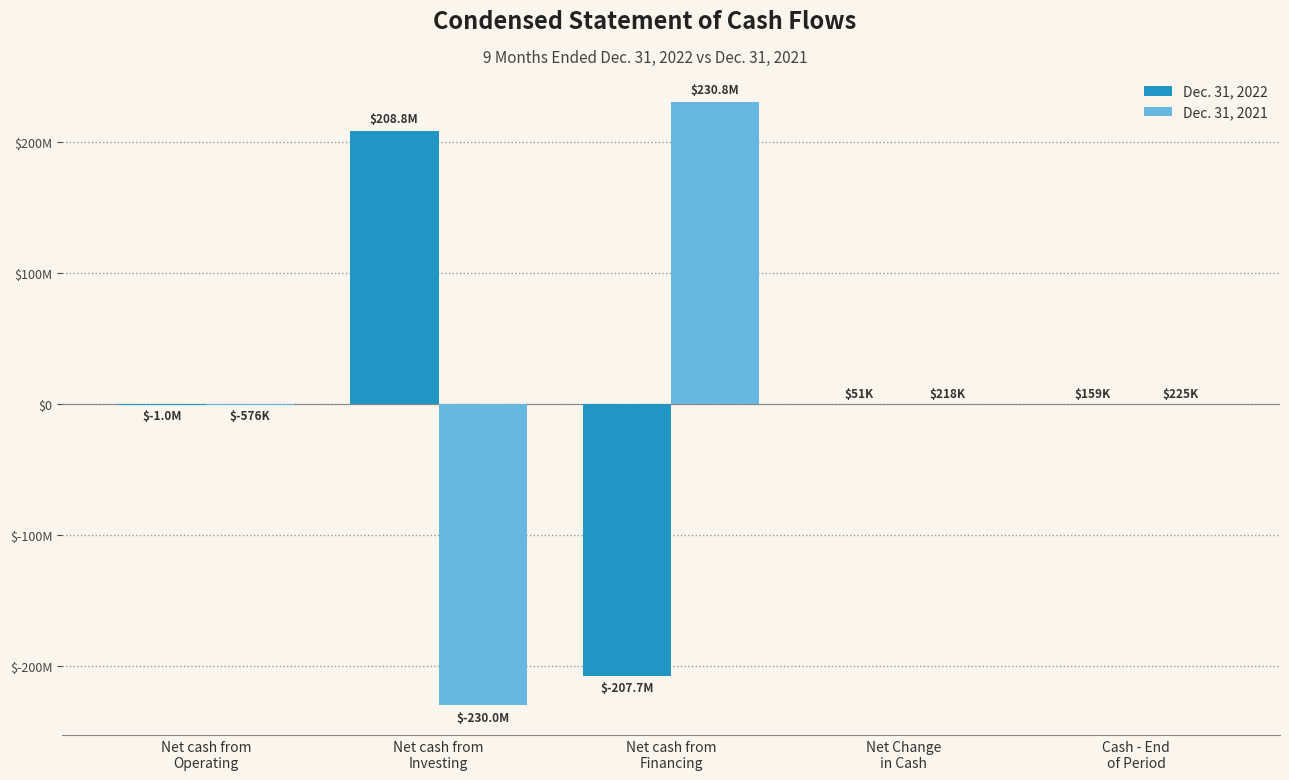

Does the chart contain stacked bars?

No